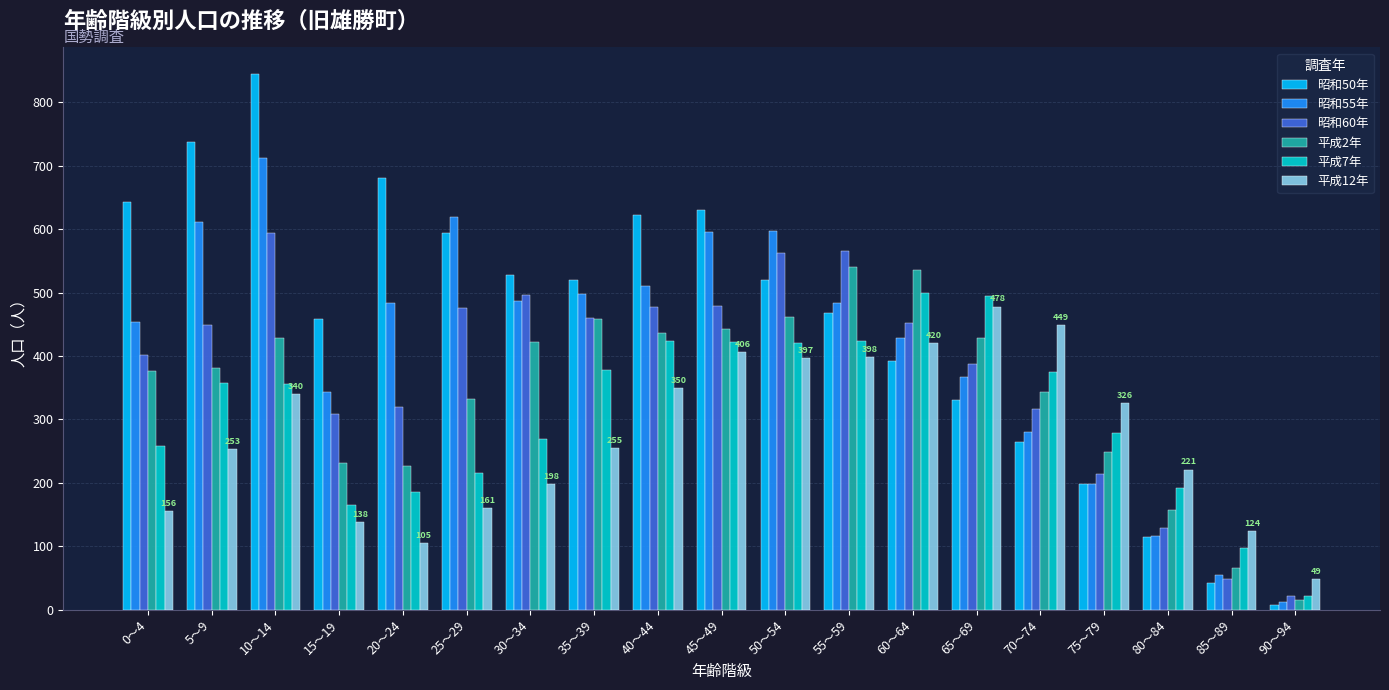

At which category is the sum across all series the highest?

10～14